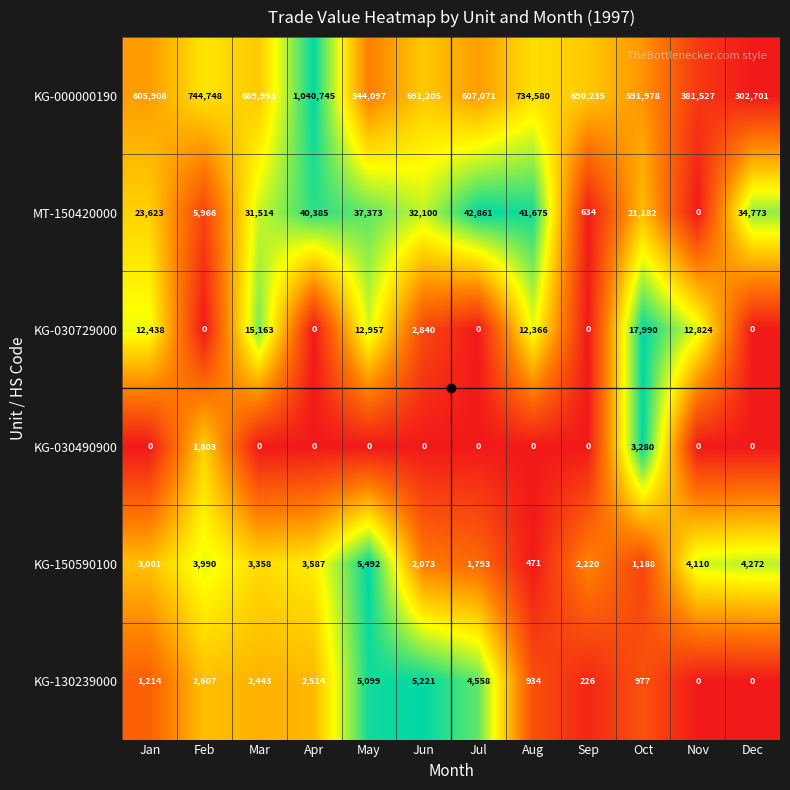

The KG-150590100 series shows 471 at Aug. True or false?

True